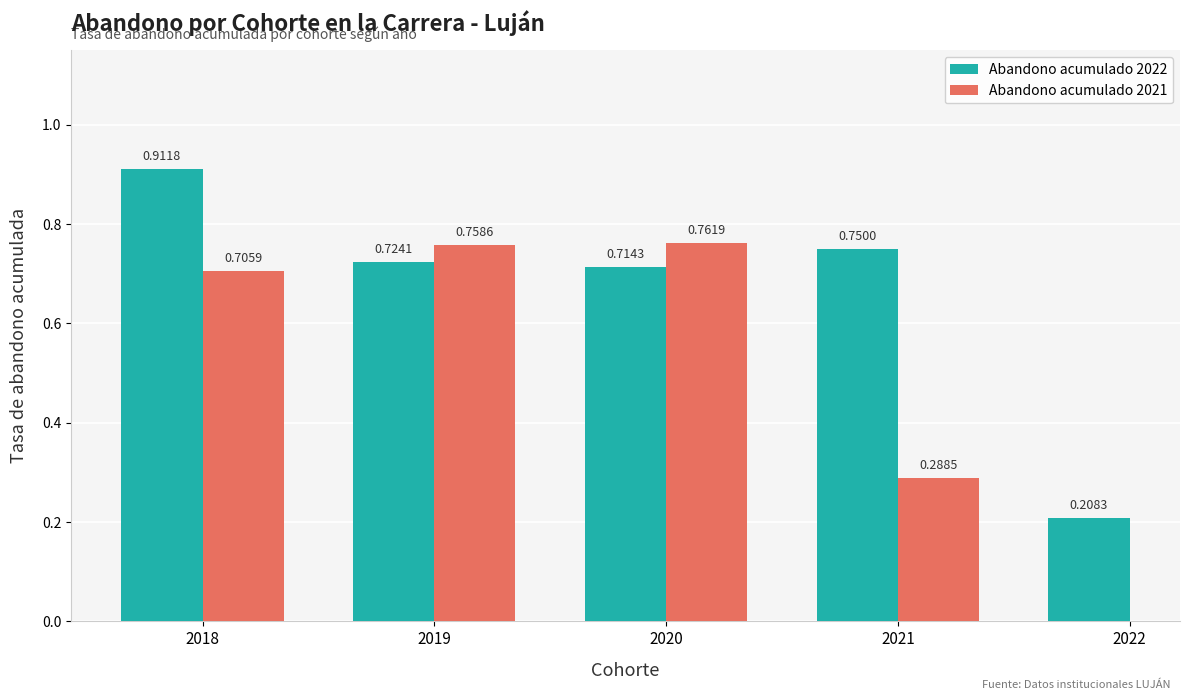

What value does the Abandono acumulado 2022 series have at 2018?

0.9